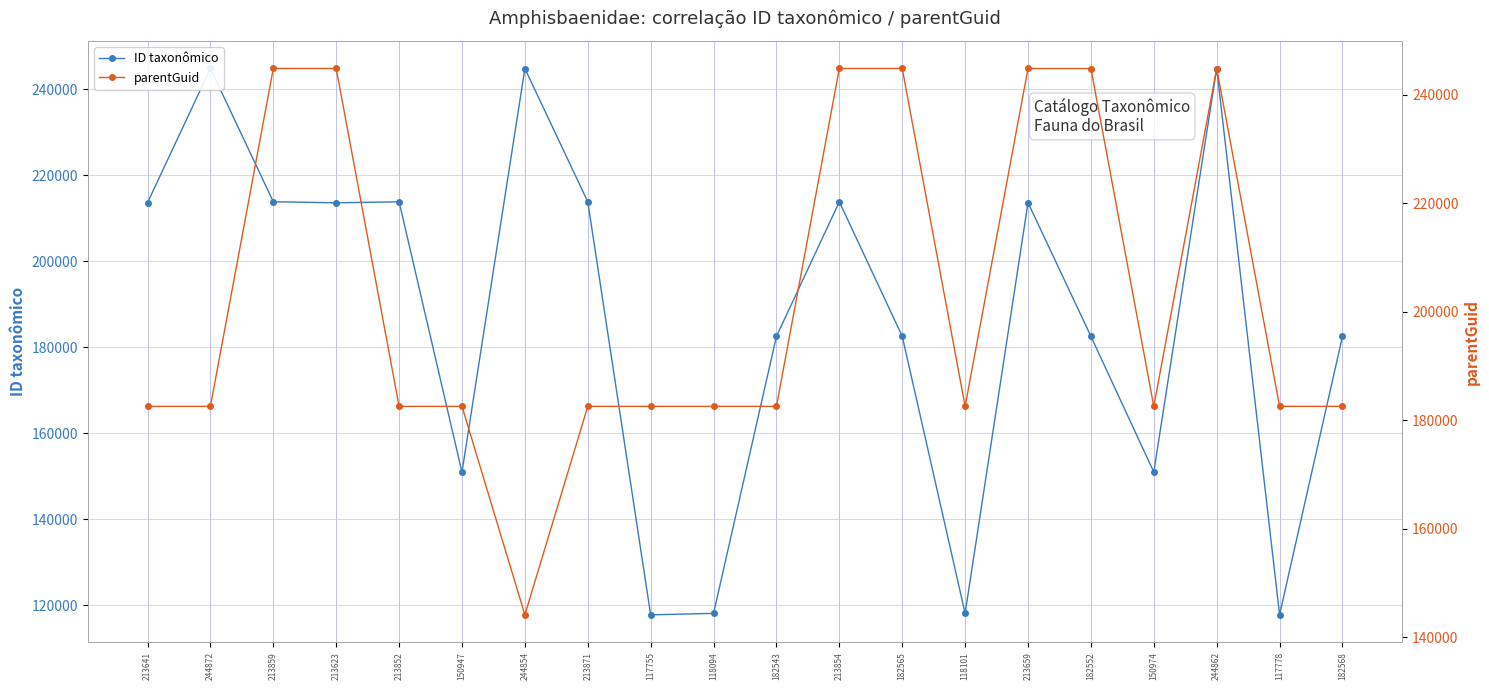

How many data points in ID taxonômico are less than 213623?

10